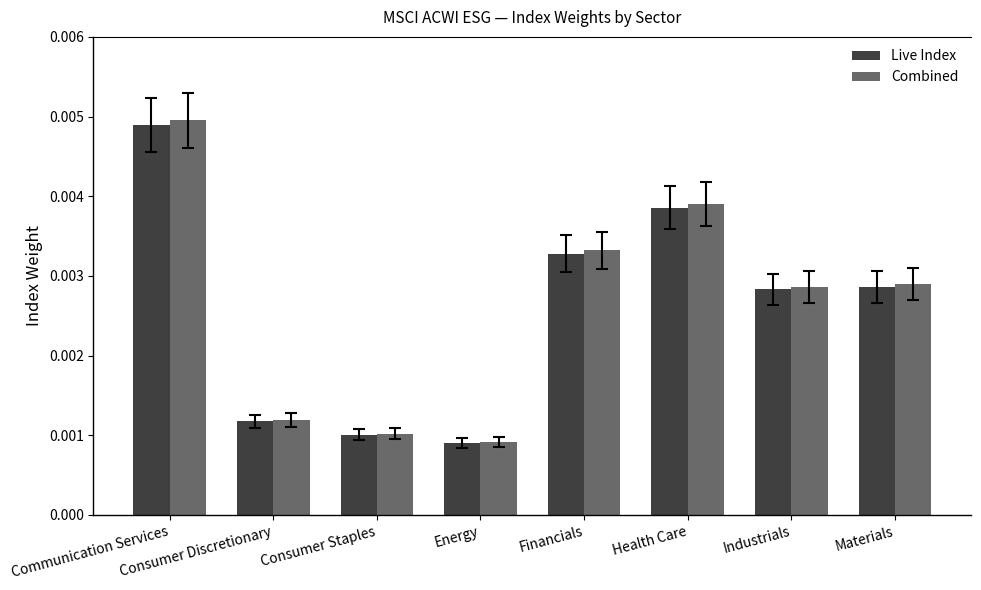

Is the value of Live Index at Communication Services greater than the value of Combined at Health Care?

Yes